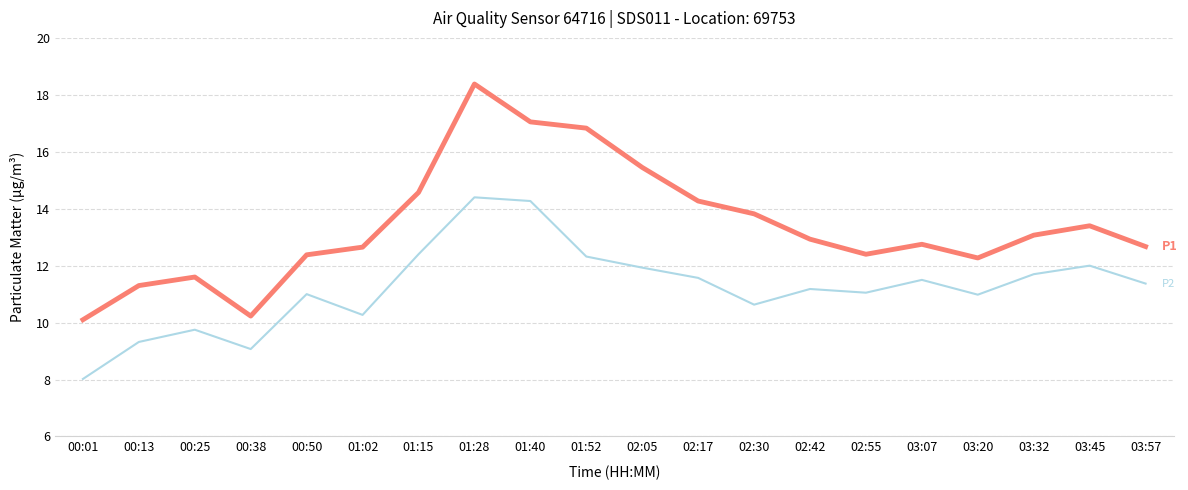

At which category is the sum across all series the highest?

01:28